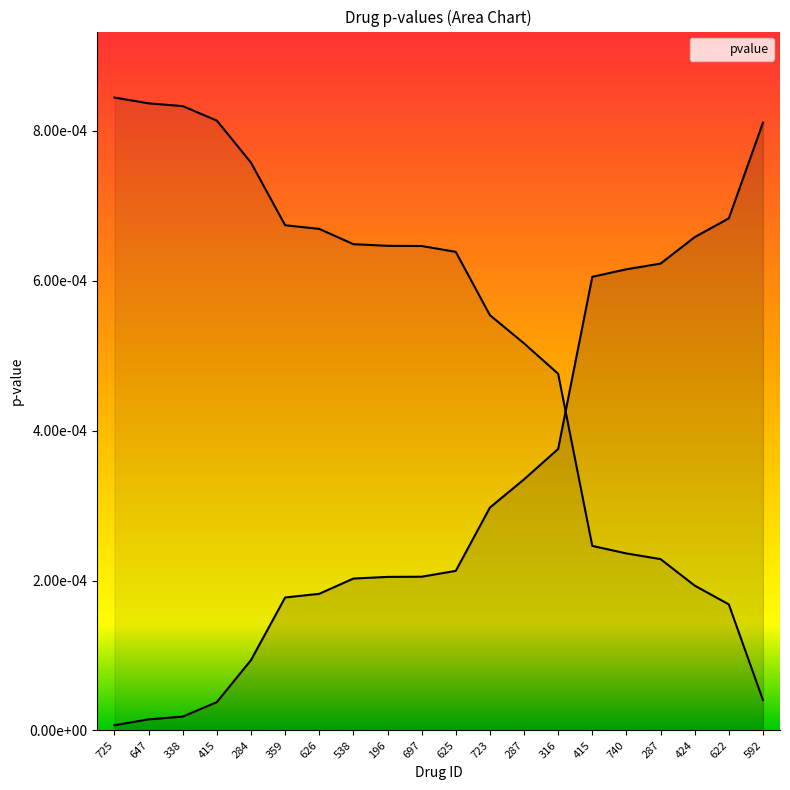

Rank the categories by value from lowest to highest.

725, 647, 338, 415, 284, 359, 626, 538, 196, 697, 625, 723, 287, 316, 415, 740, 287, 424, 622, 592